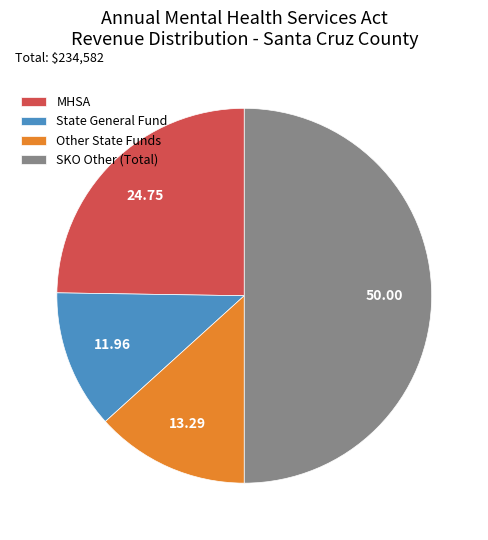

Which slice is the smallest?

State General Fund